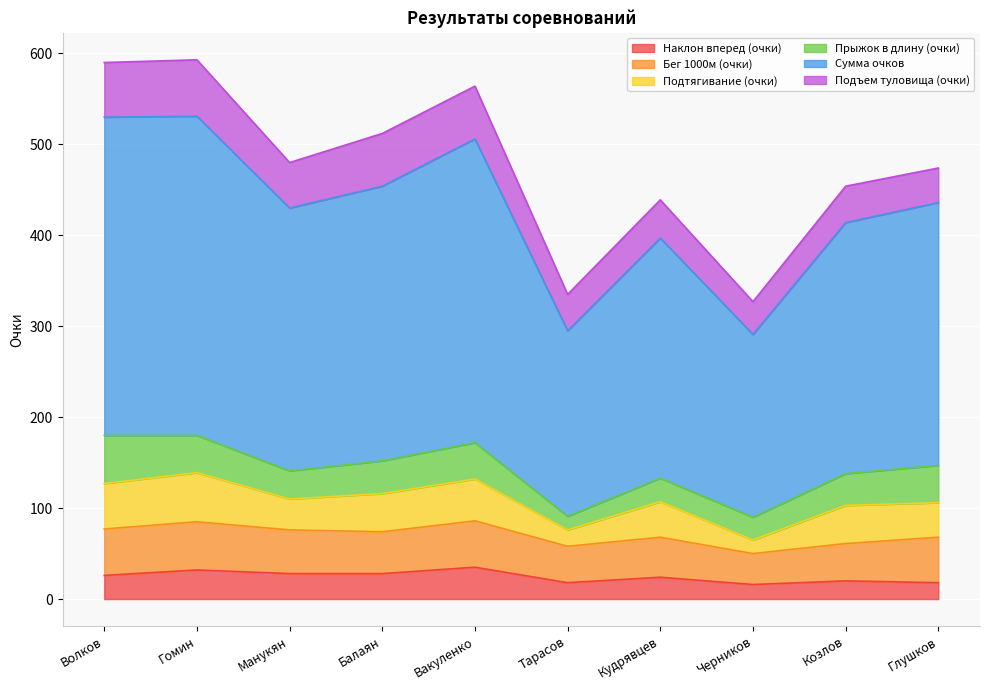

Between which two adjacent categories do Бег 1000м (очки) and Прыжок в длину (очки) first intersect?

Волков and Гомин